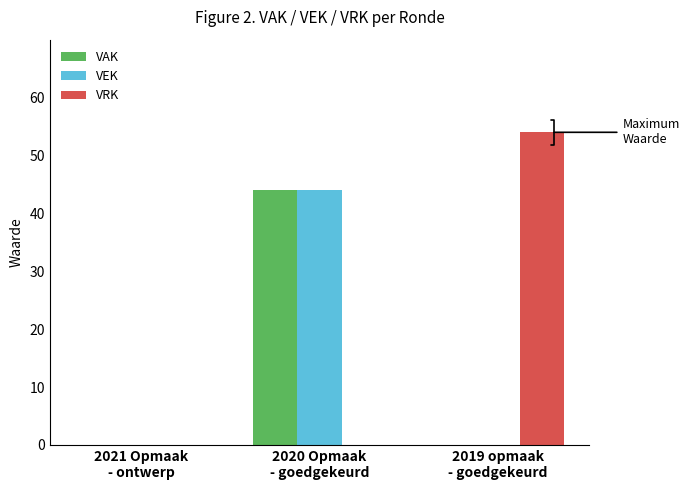

What is the sum of all VAK values?

44